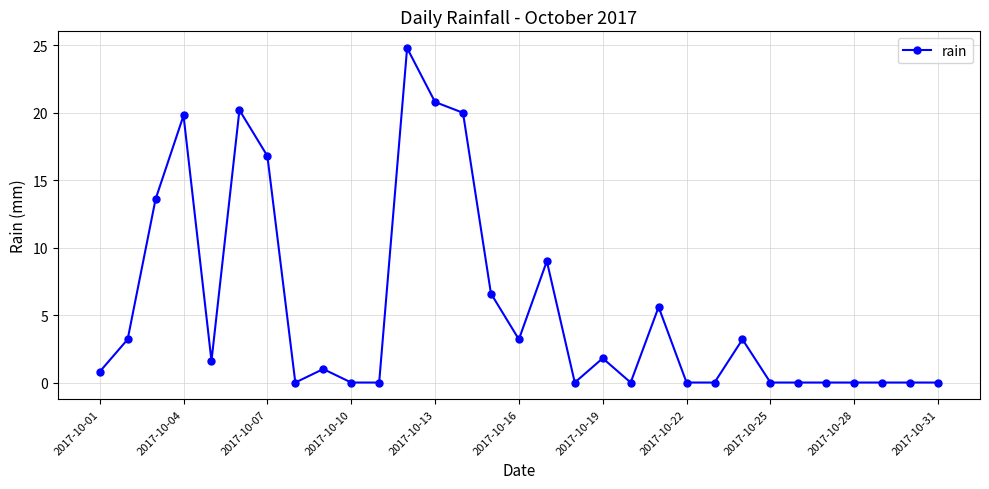

Is this an area chart (filled region under the line)?

No